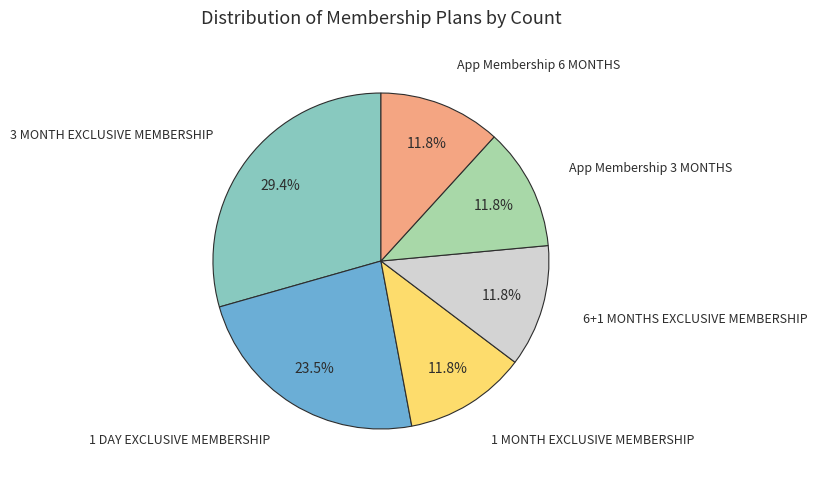

To the nearest percent, what is the difference between the 1 DAY EXCLUSIVE MEMBERSHIP and 6+1 MONTHS EXCLUSIVE MEMBERSHIP slice percentages?

12%